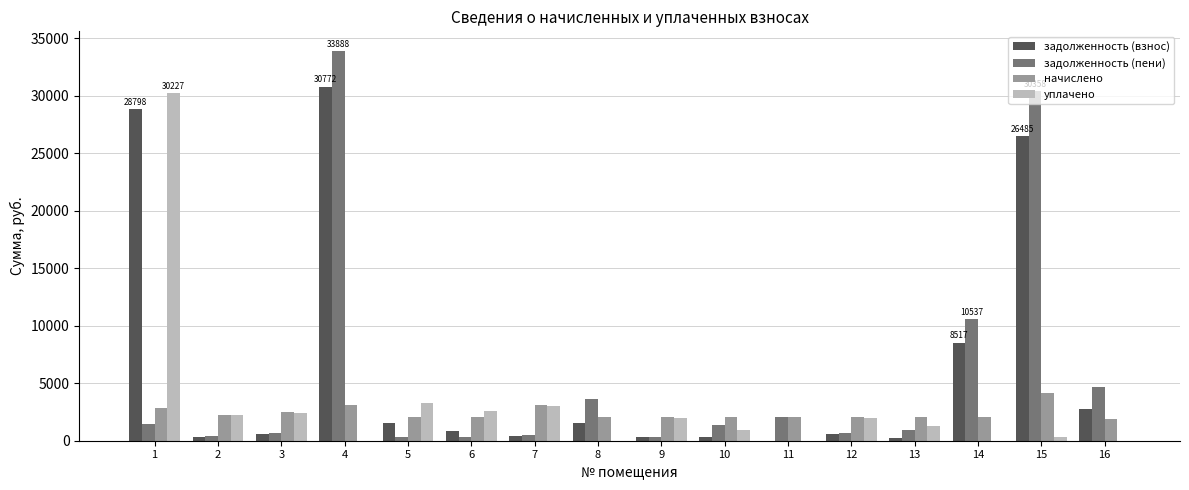

How many data points in задолженность (взнос) are above 834?

8